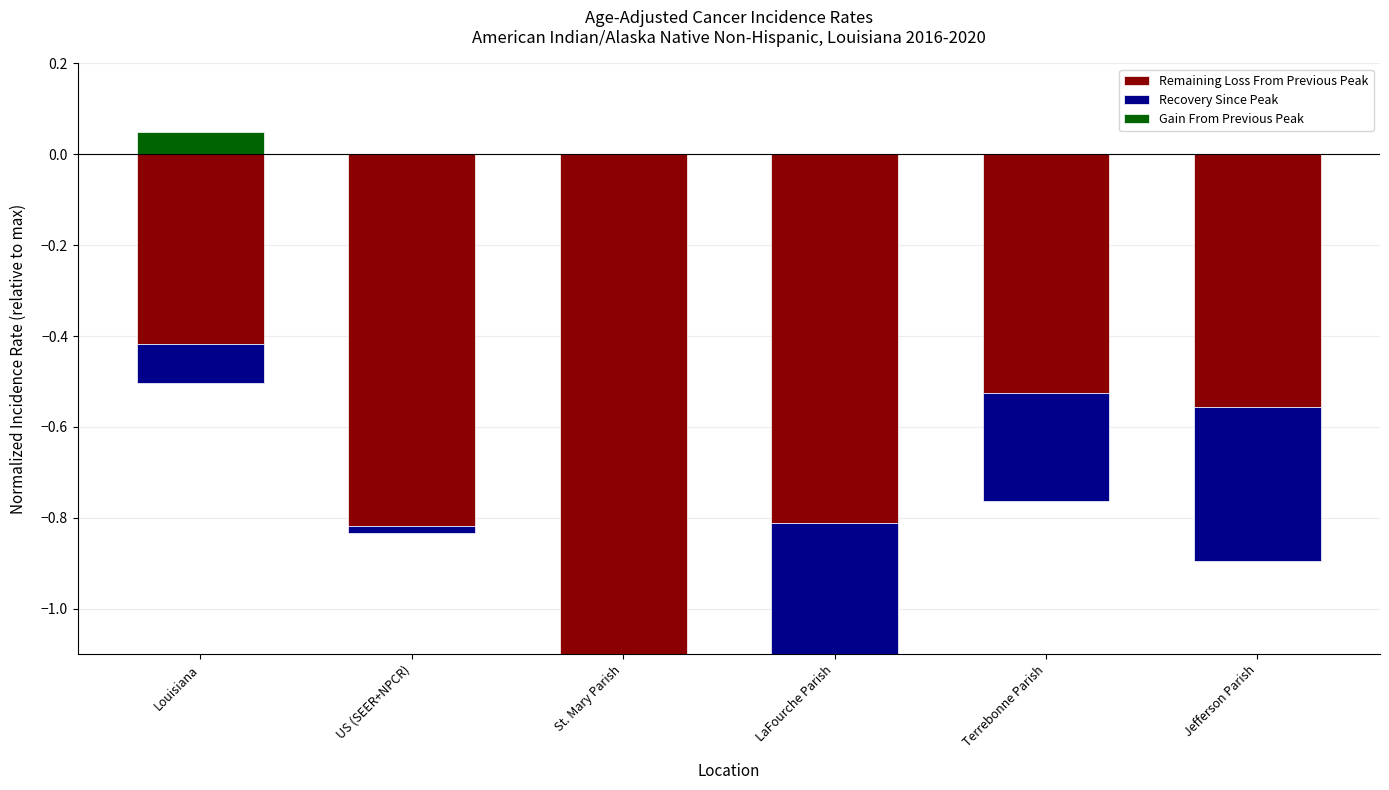

Reading left to right, extract all data points from this chart.

Remaining Loss From Previous Peak: -0.4	-0.8	-1.5	-0.8	-0.5	-0.6
Recovery Since Peak: -0.1	-0.0	-0.9	-0.4	-0.2	-0.3
Gain From Previous Peak: 0.1	0.0	0.0	0.0	0.0	0.0